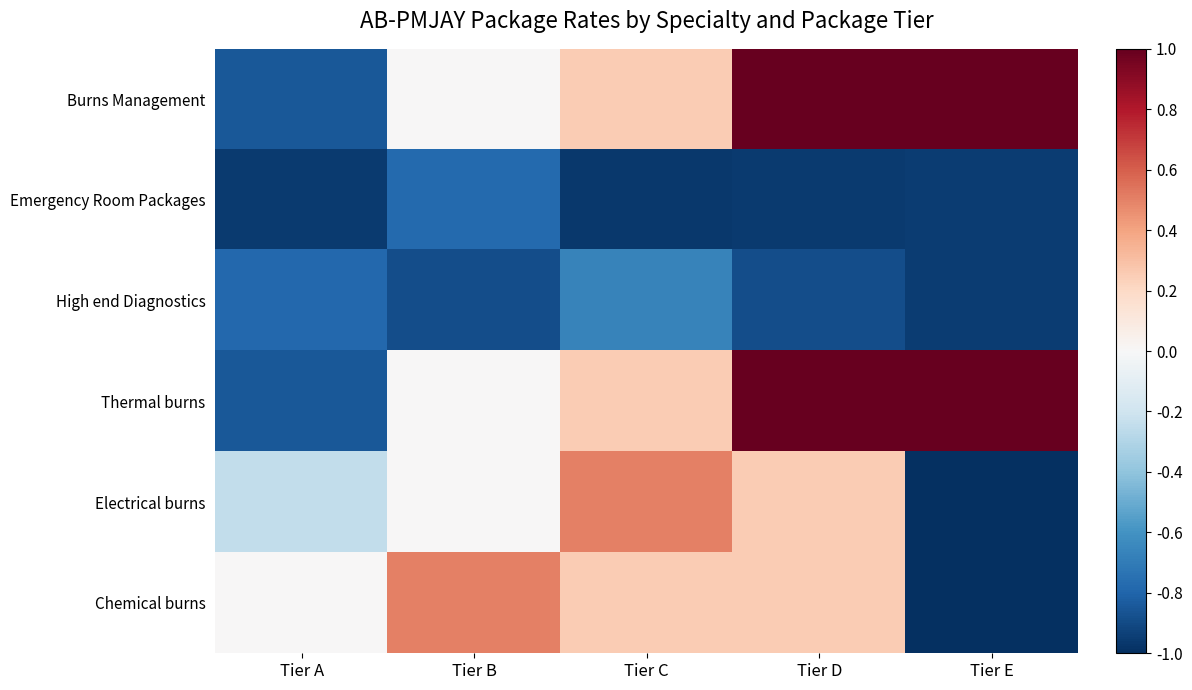

Which label corresponds to the smallest value in the chart?

Tier E